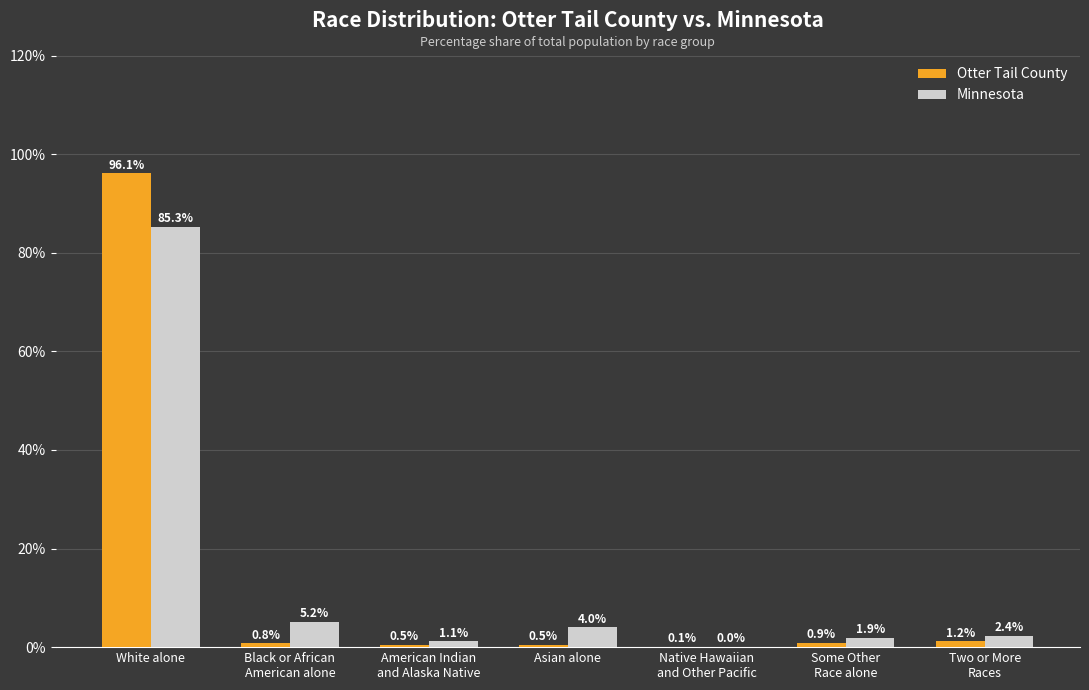

The Otter Tail County series shows 0.9 at Some Other
Race alone. True or false?

True